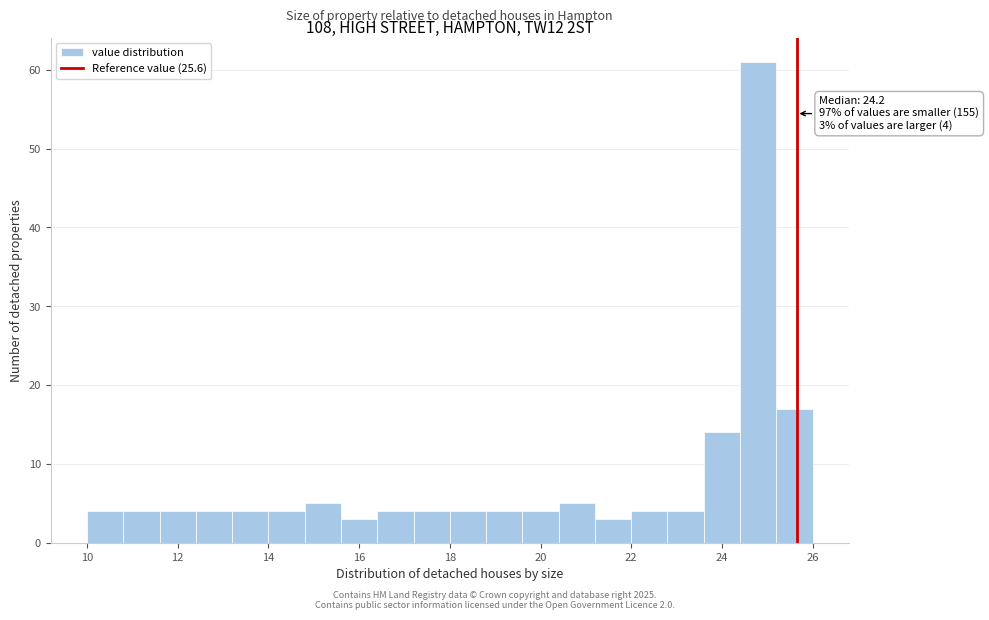

Which range on the x-axis has the tallest bar?

24.4 to 25.2